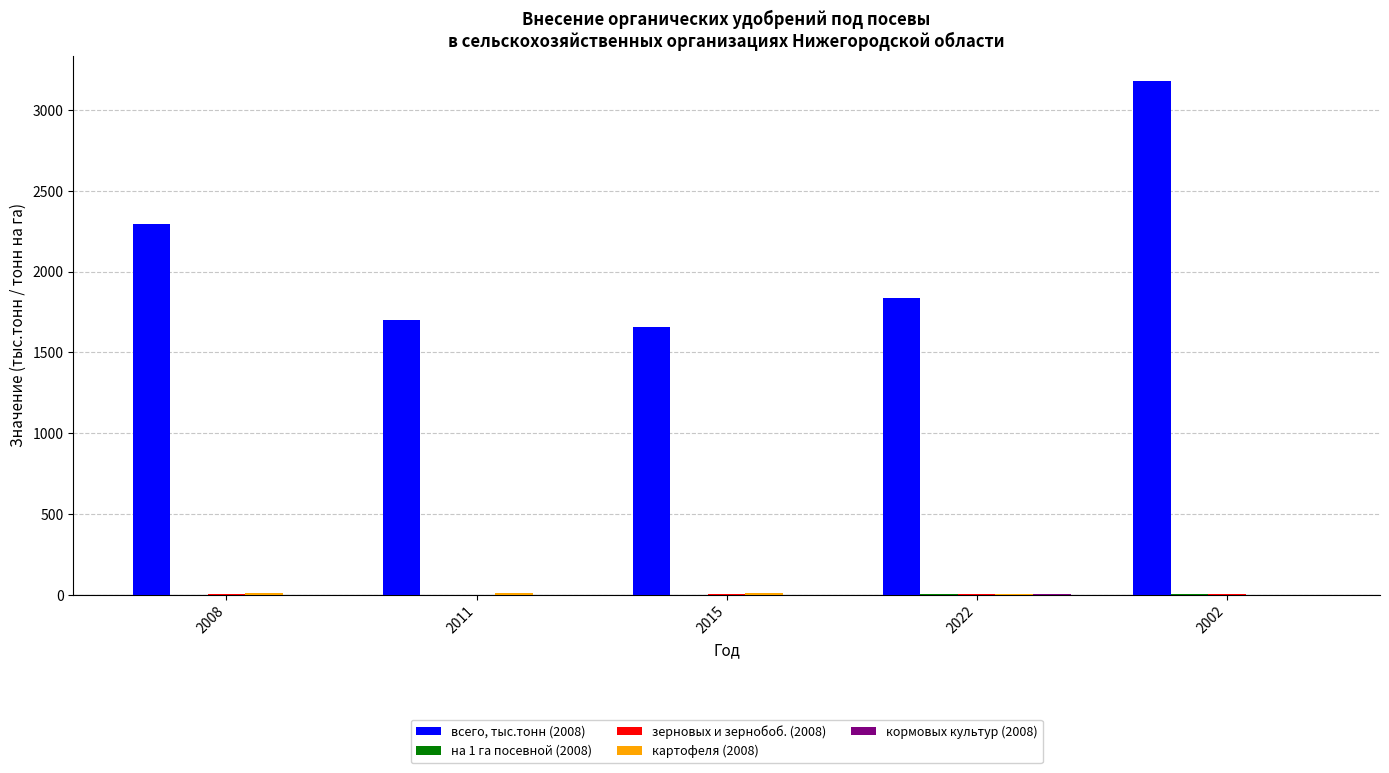

True or false: всего, тыс.тонн (2008) has a value of 2985.3 at 2008.

False